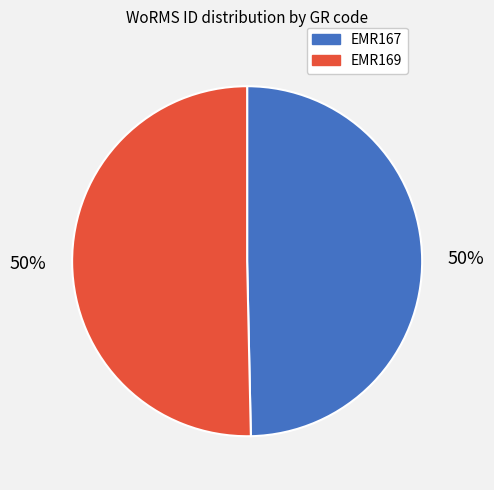

Do EMR167 and EMR169 together represent more than half of the pie?

Yes